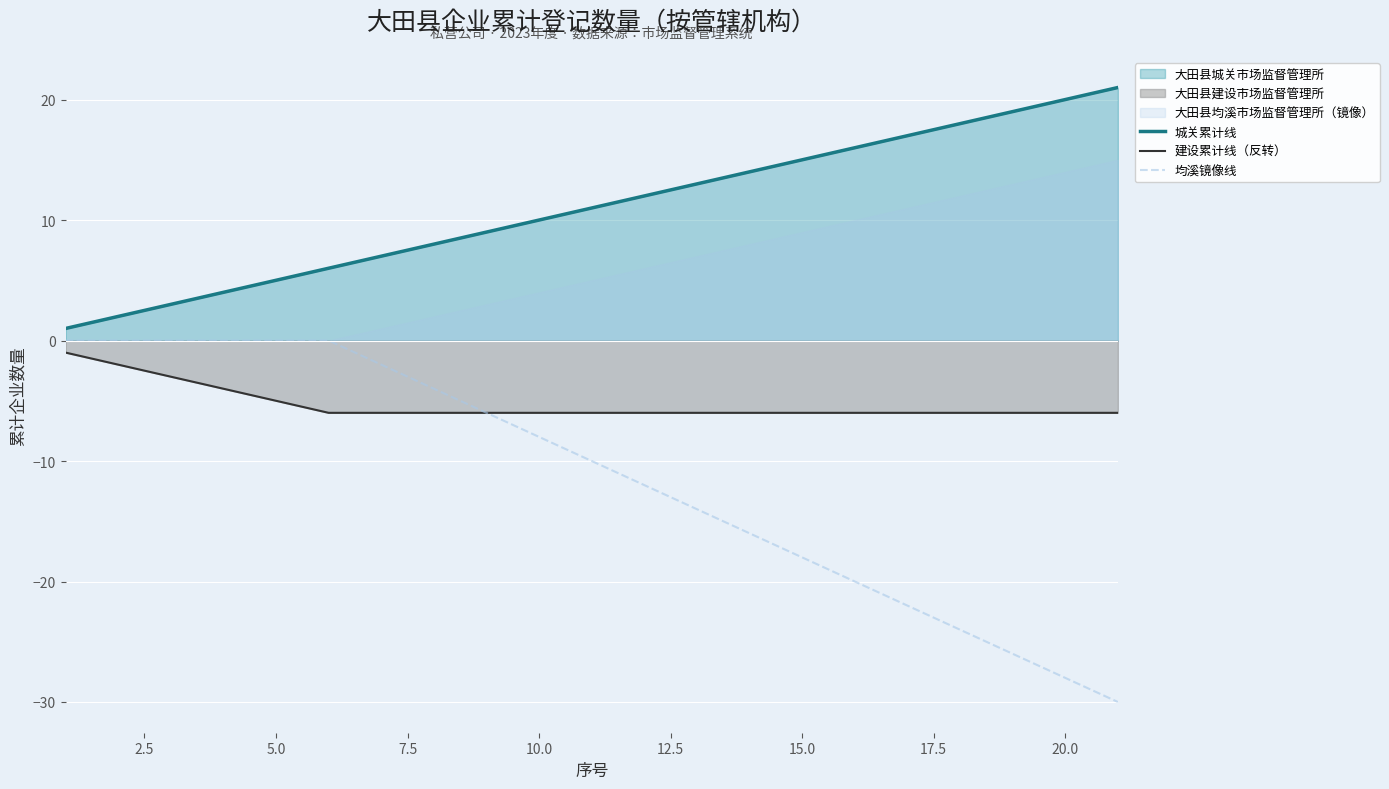

True or false: 城关累计线 and 建设累计线（反转） cross at least once.

False